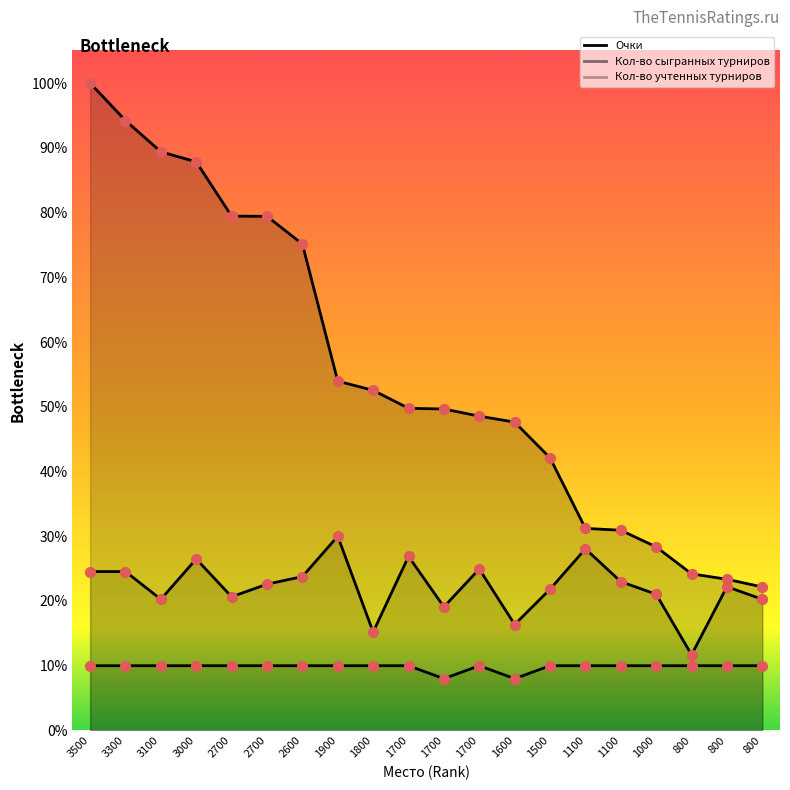

At which category is the sum across all series the highest?

3500